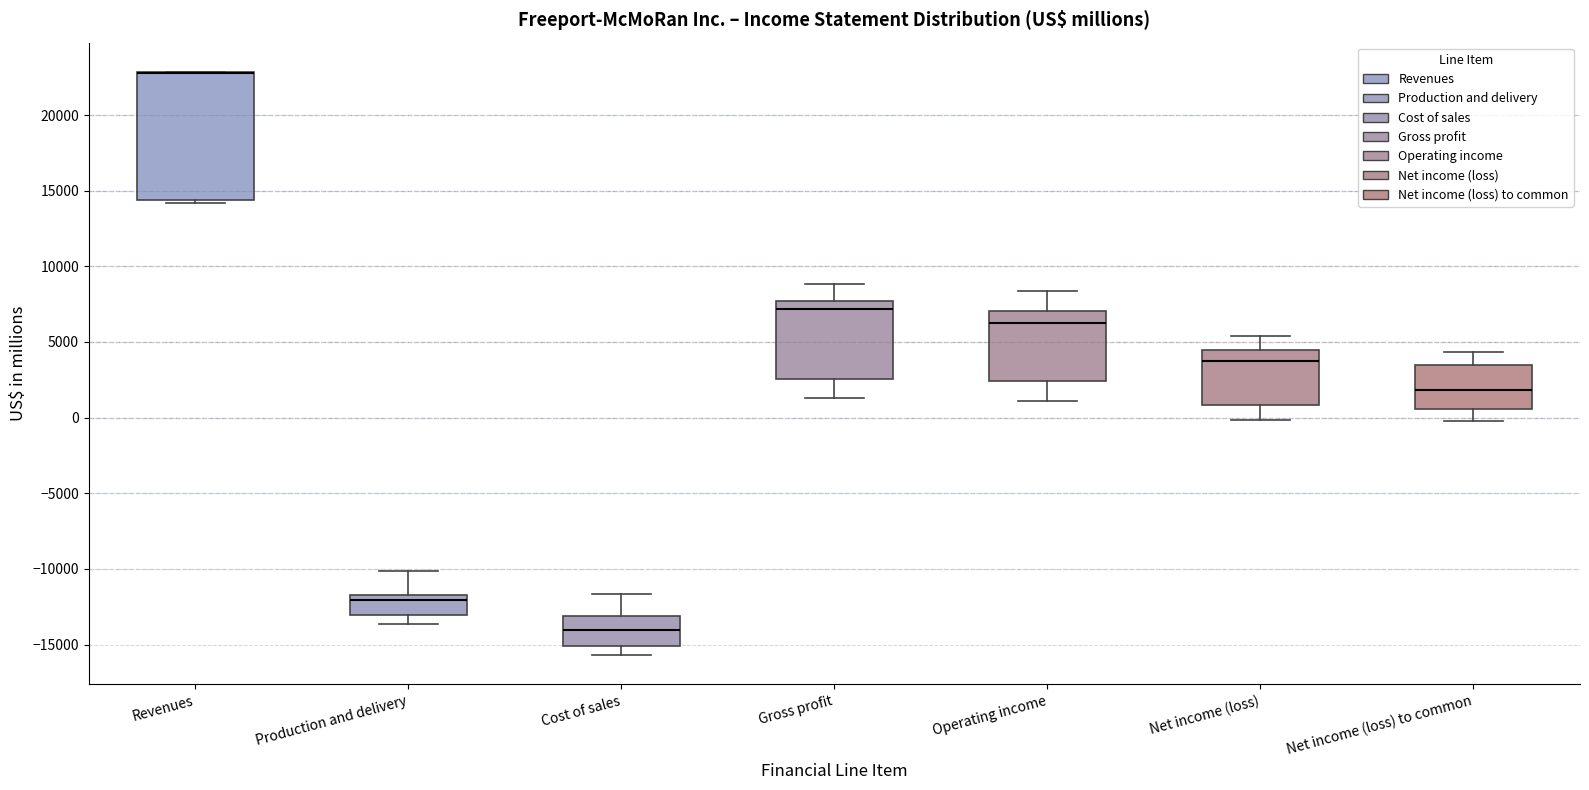

Which box is the tallest, from its lower edge to its upper edge?

Revenues